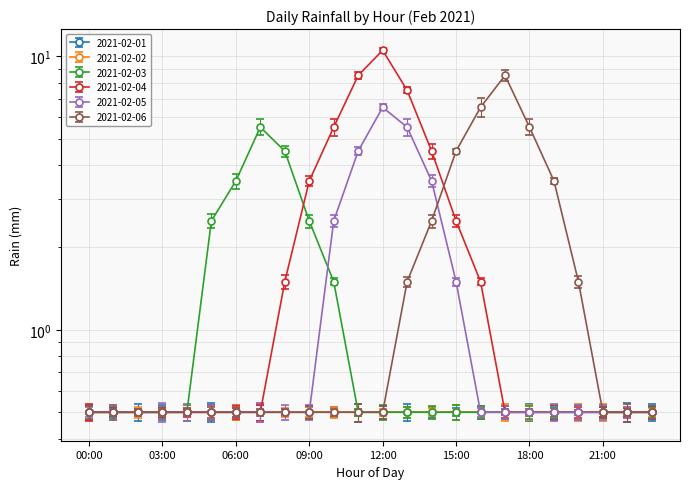

What is the sum of all 2021-02-04 values?

53.0